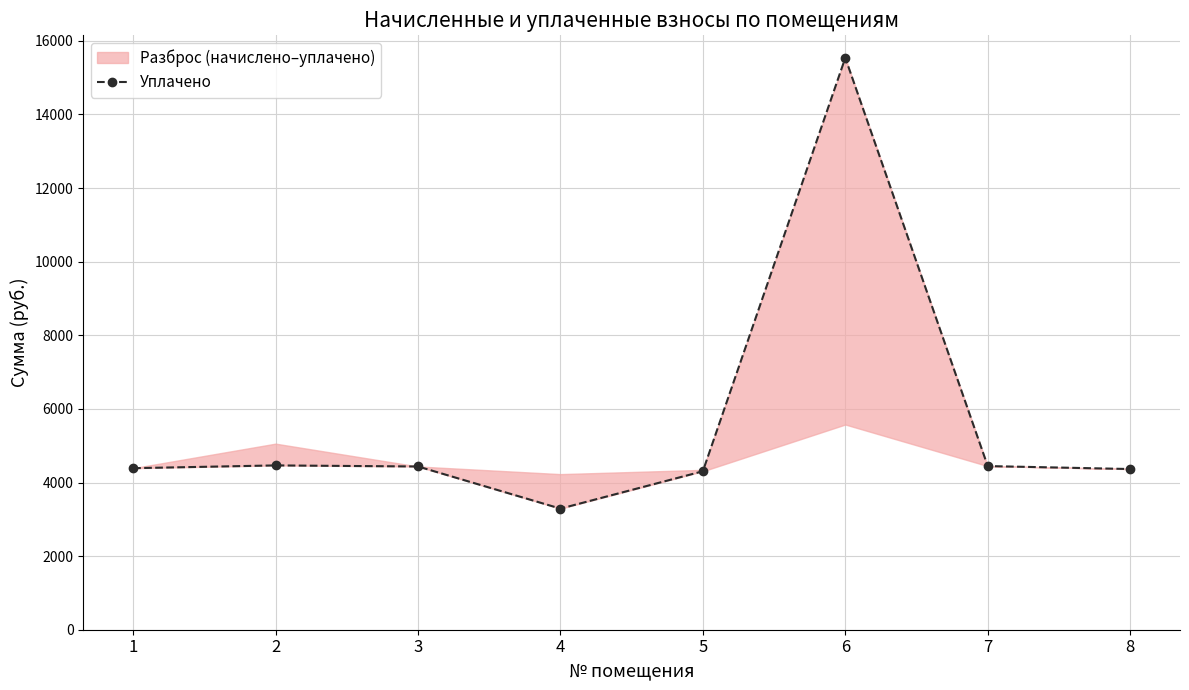

Reading left to right, extract all data points from this chart.

1=4389.1	2=4464.6	3=4435.2	4=3290.2	5=4305.3	6=15537.7	7=4446.7	8=4366.1